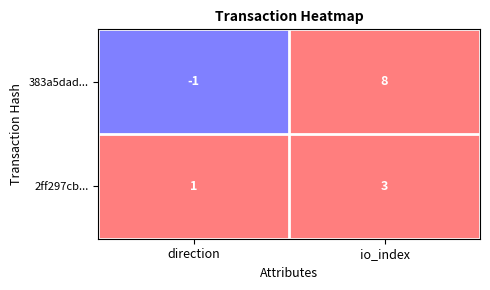

At which category does the chart reach its minimum across all series?

direction